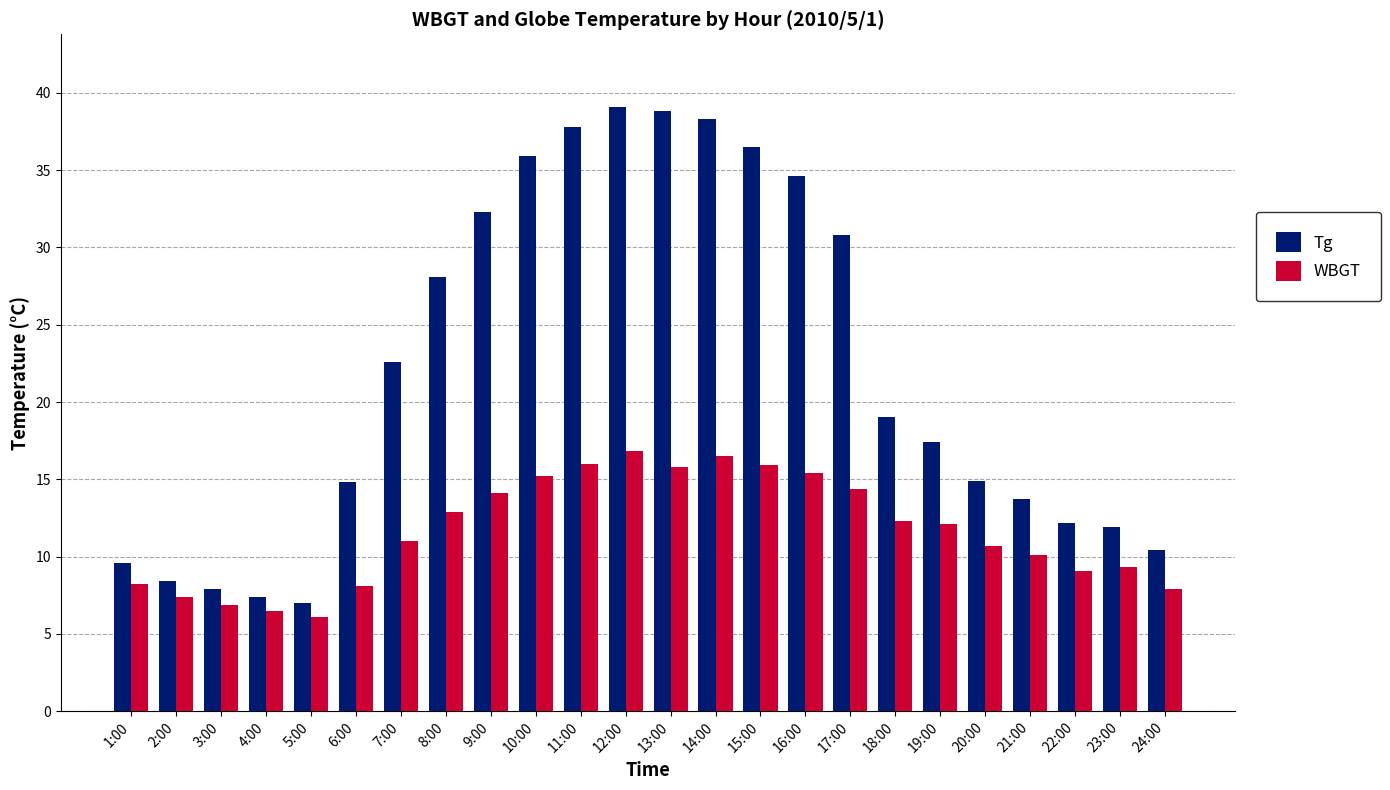

What is the value of the WBGT bar at the 22nd from the left?

9.1